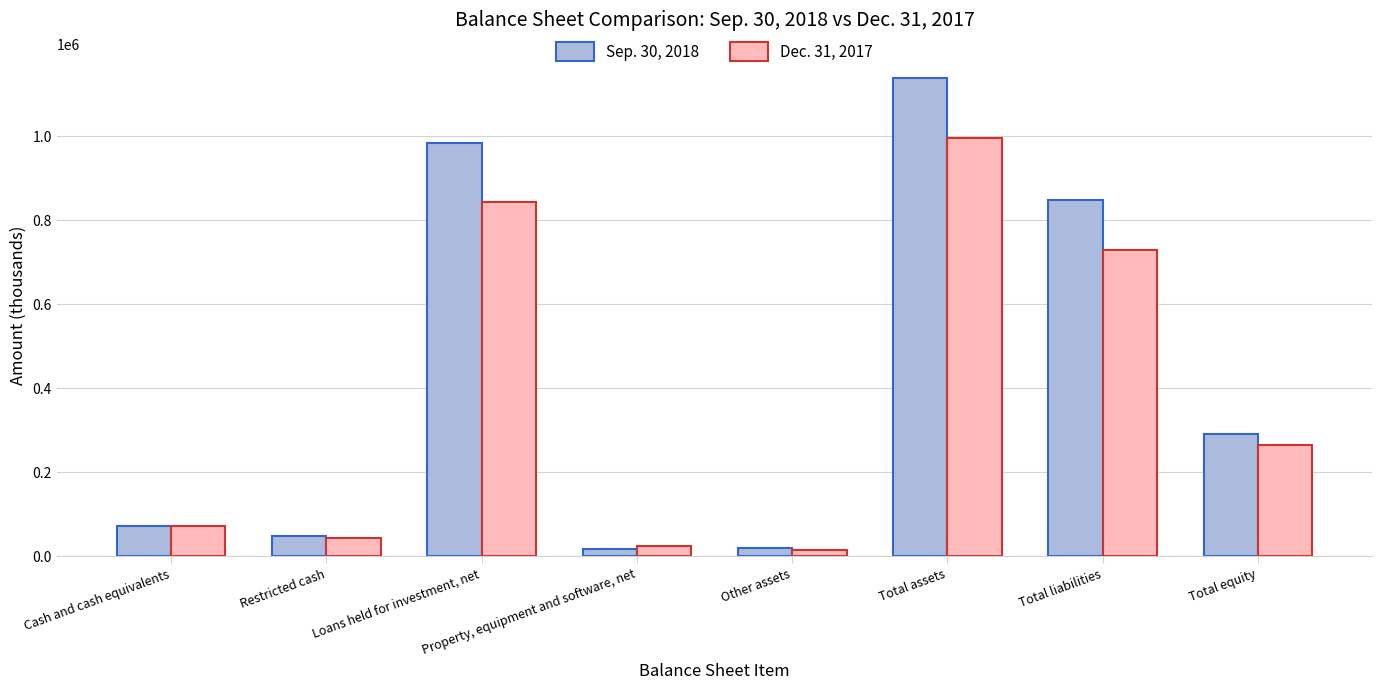

How many data points in Sep. 30, 2018 are less than 290222?

4